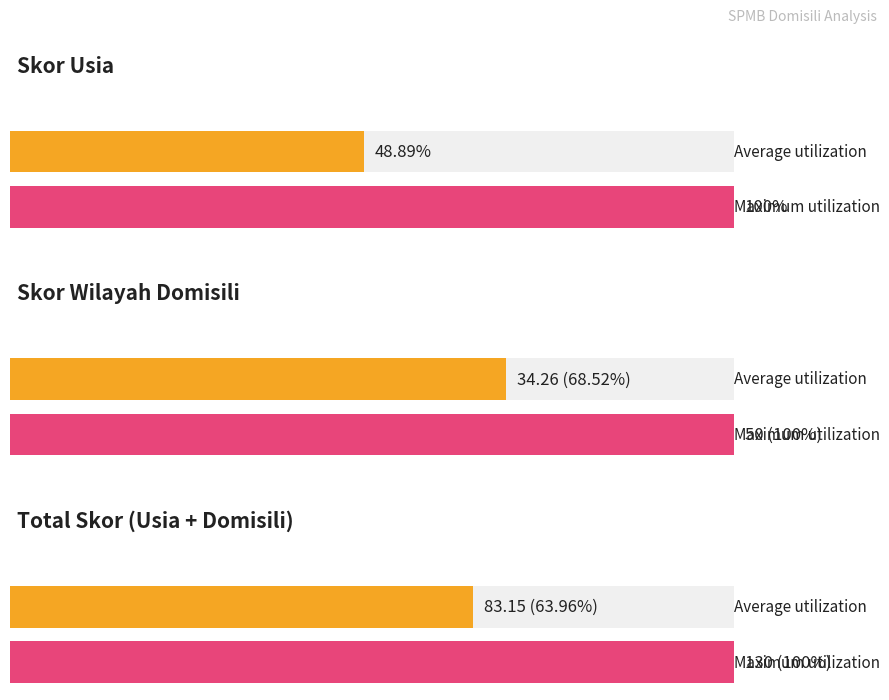

How many bars are there in each group?

3